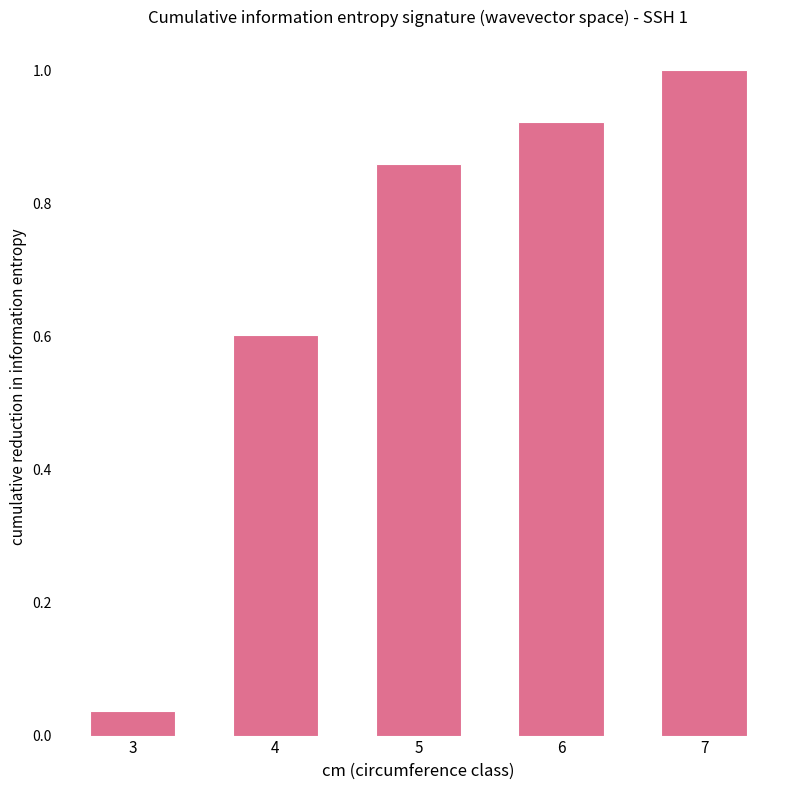

List the labels in order of value, smallest first.

3, 4, 5, 6, 7